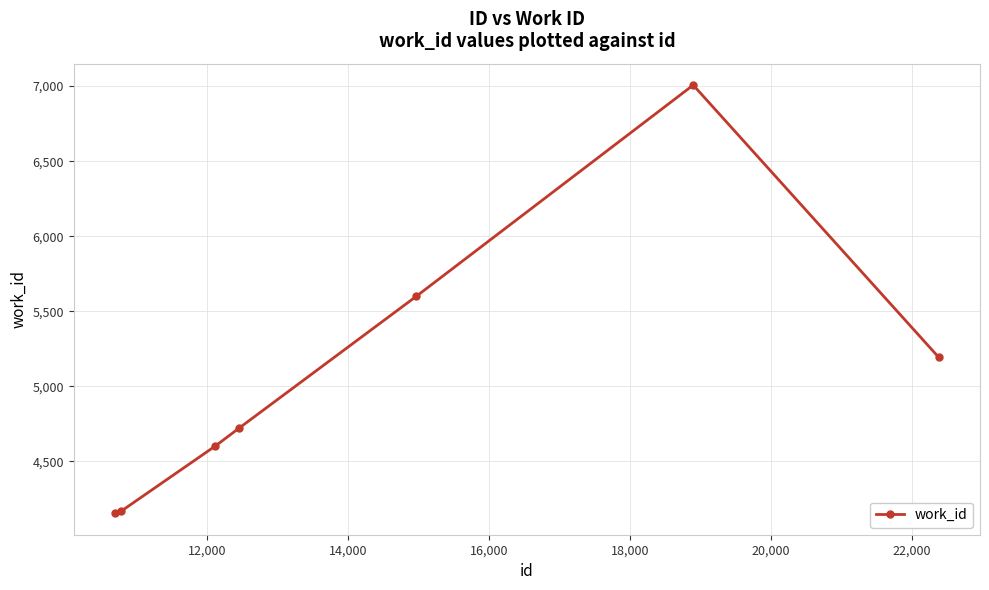

Reading left to right, transcribe all the data shown in this chart.

4153	4167	4602	4721	5598	7007	5192